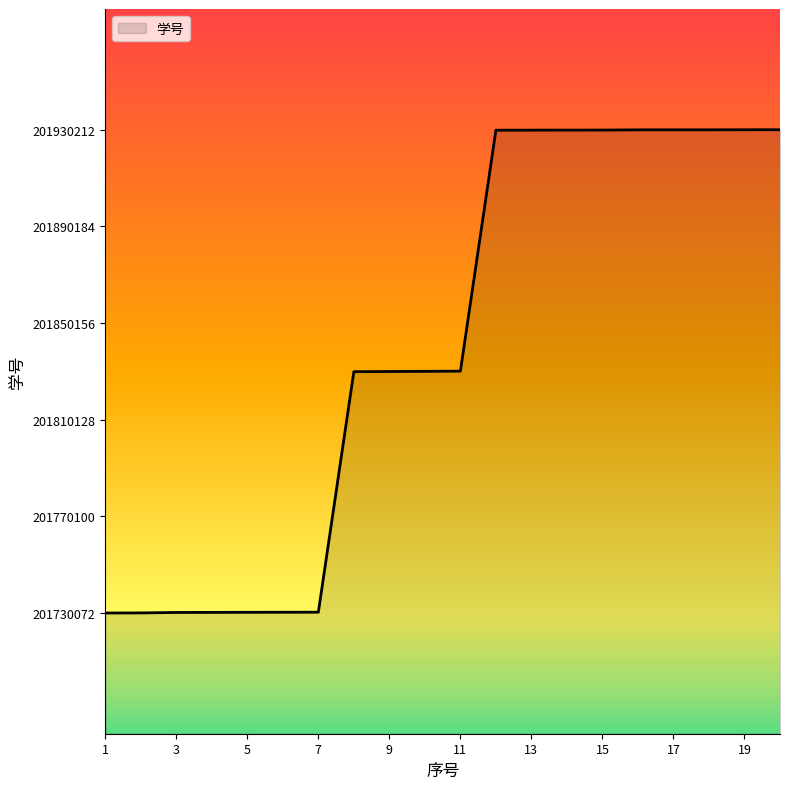

What is the difference between the maximum and minimum values?

200140